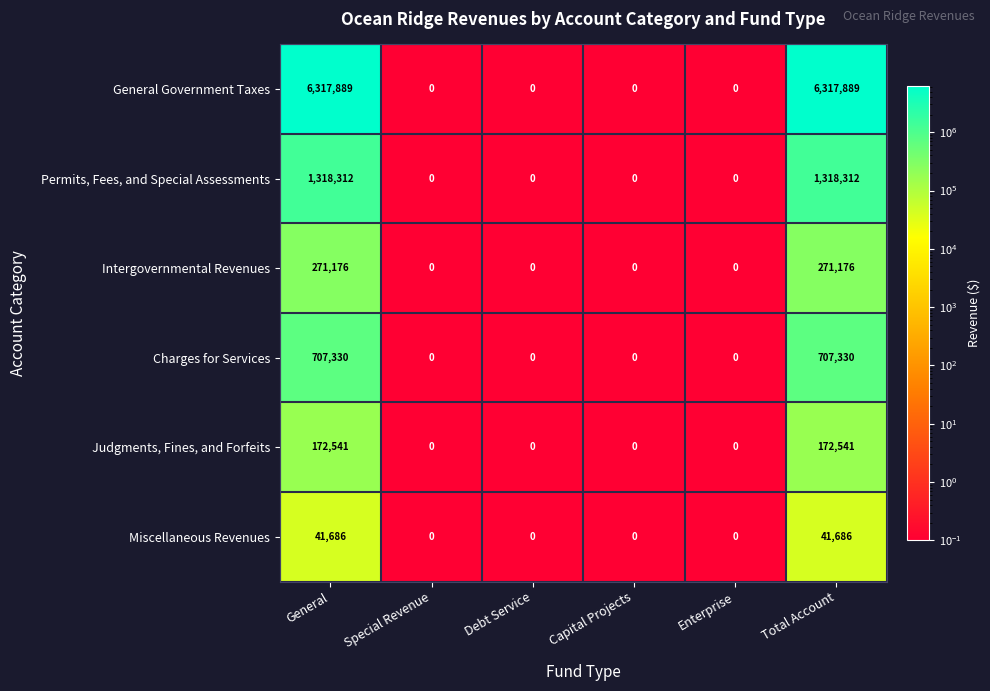

Which series has the widest spread of values?

General Government Taxes